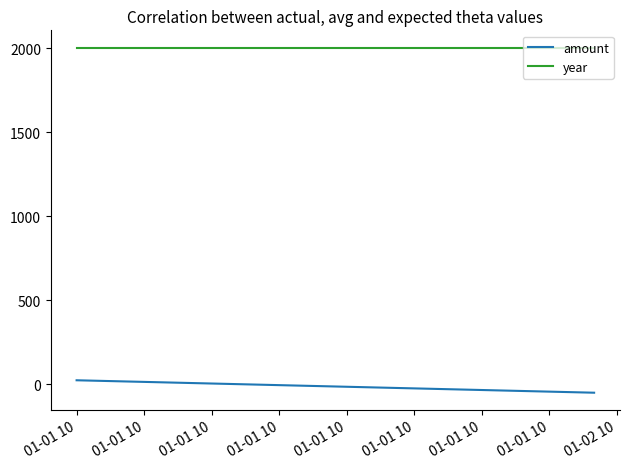

Rank the series at 01-01 10 from highest to lowest value.

year, amount